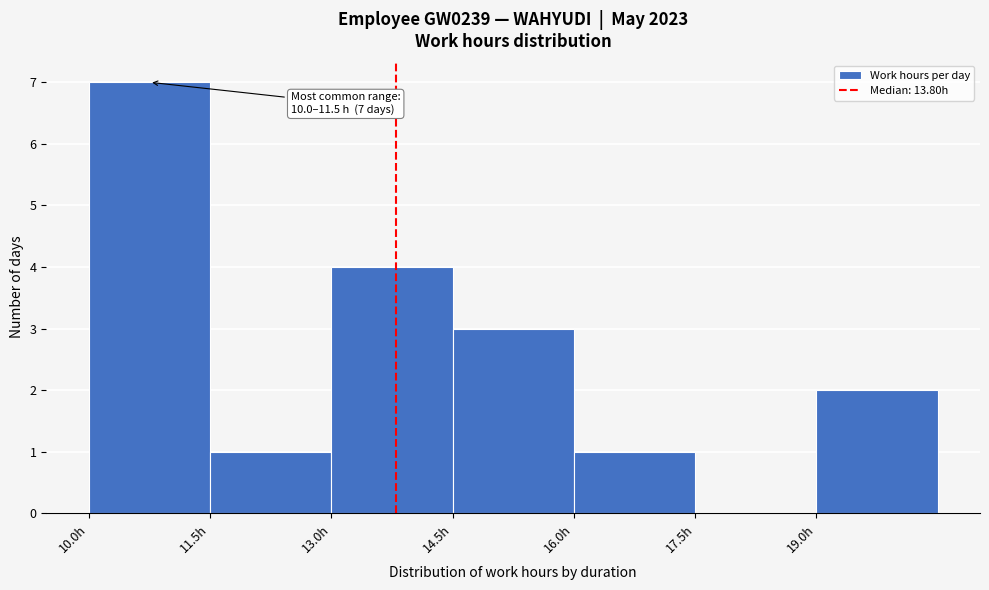

Which range on the x-axis has the tallest bar?

10.0 to 11.5